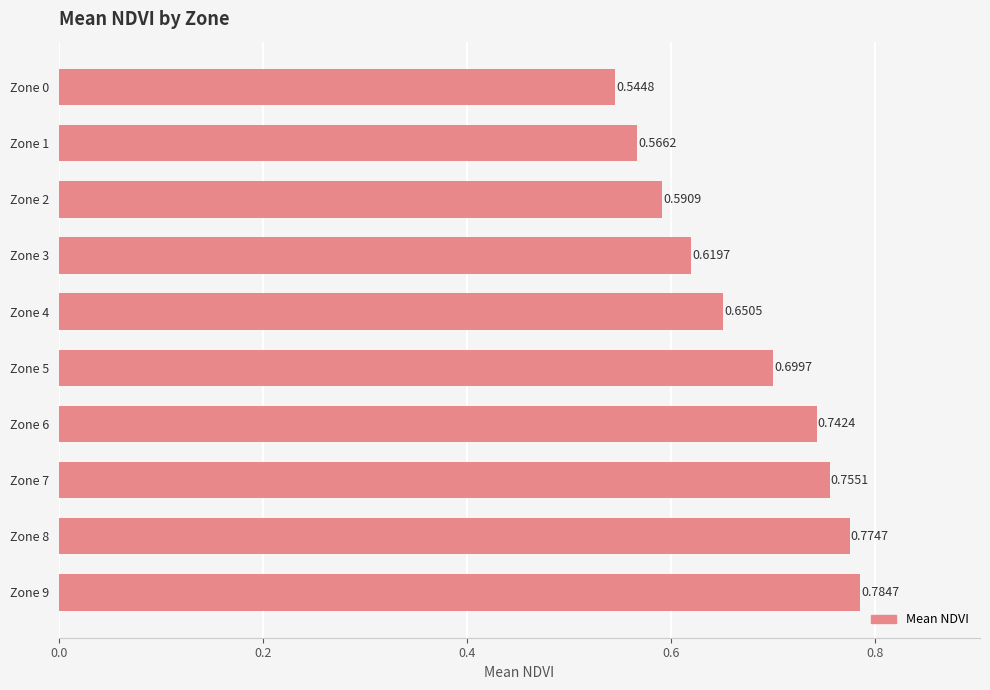

How many bars are there in total?

10